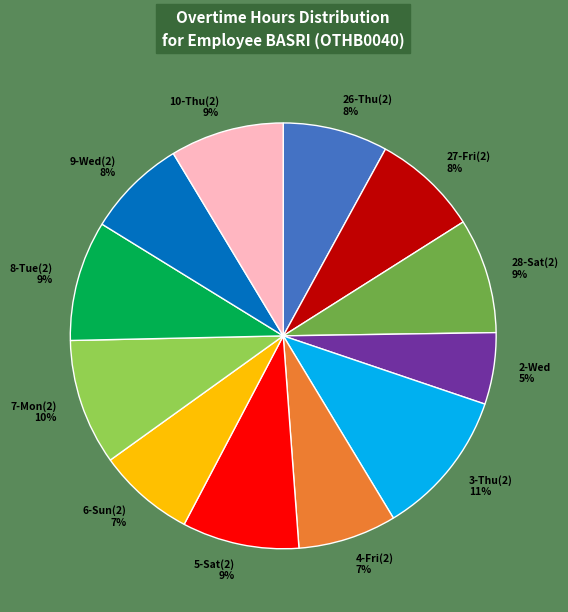

What percentage is the 4-Fri(2) slice, to the nearest percent?

7%